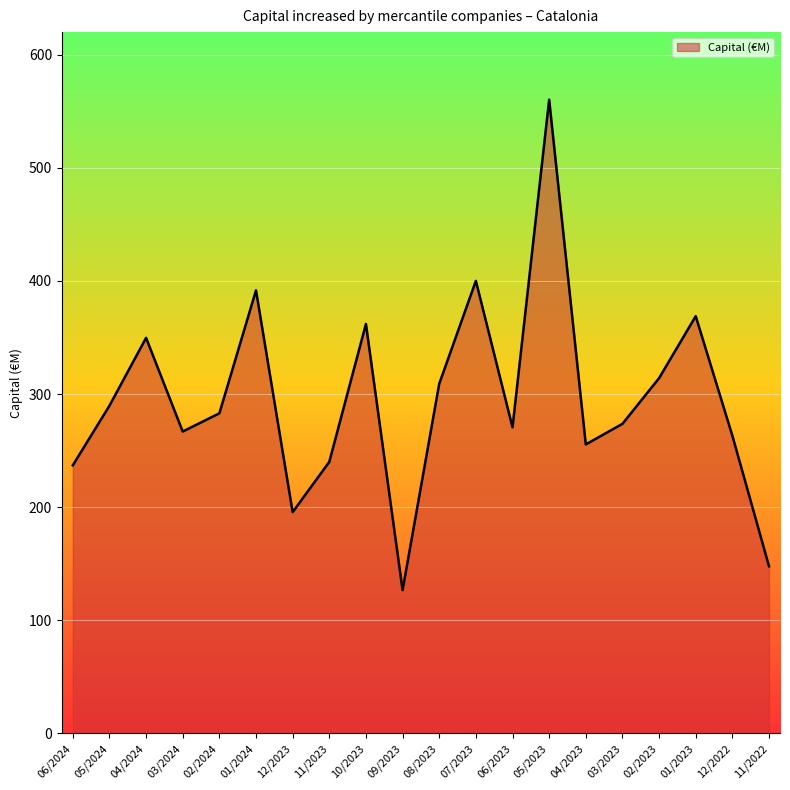

The value at 05/2023 is 182.1. True or false?

False